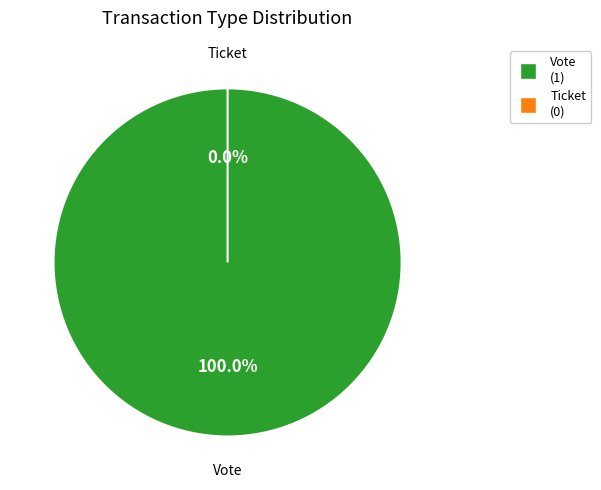

Which category has the smallest portion of the pie?

Ticket